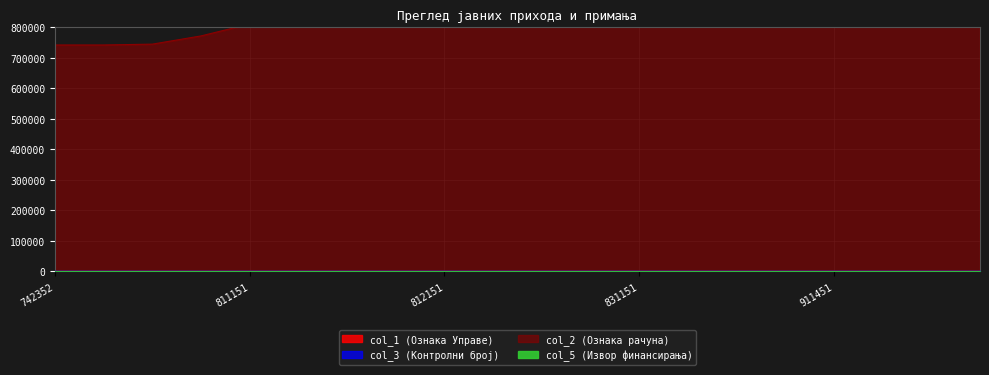

At which category does the chart reach its minimum across all series?

772114